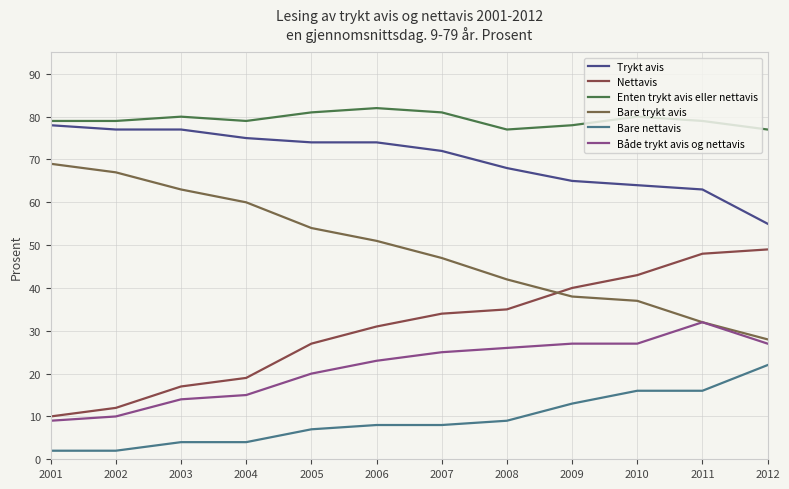

At which category is the sum across all series the highest?

2011